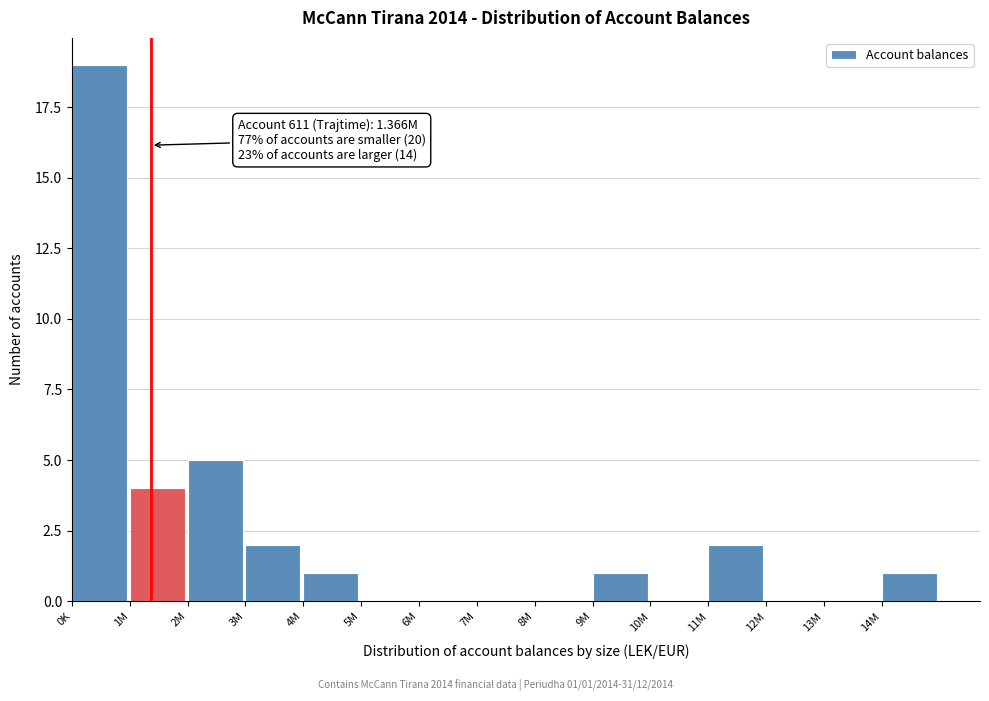

Reading left to right, what are all the values shown in this chart?

0K=19	1M=4	2M=5	3M=2	4M=1	5M=0	6M=0	7M=0	8M=0	9M=1	10M=0	11M=2	12M=0	13M=0	14M=1